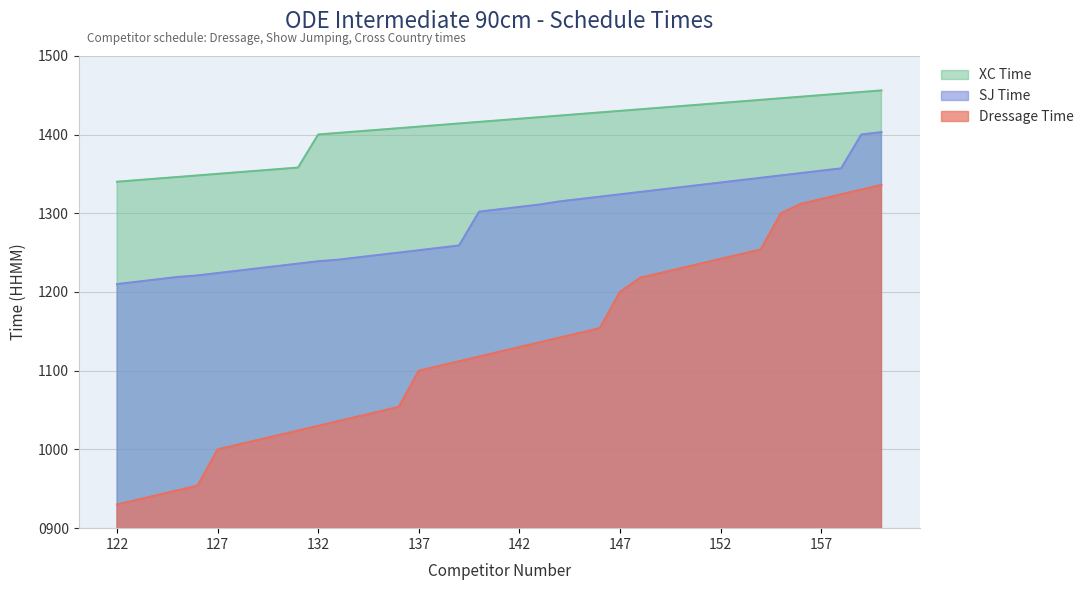

What is the difference between the highest and lowest values at 122?

410